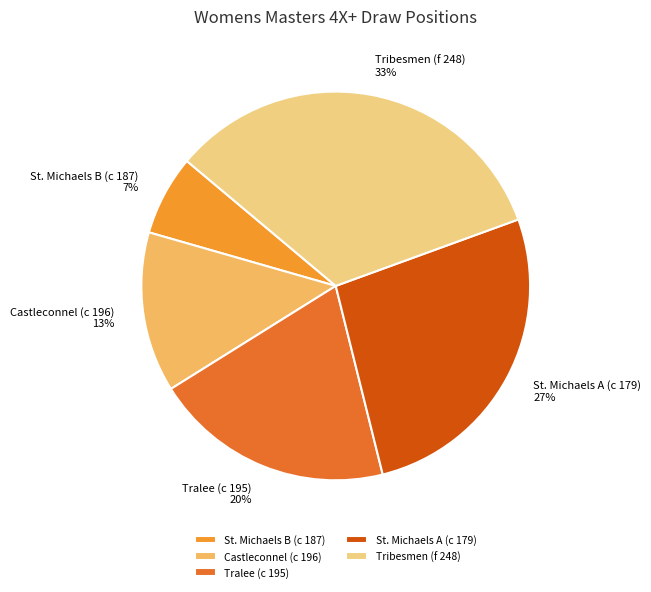

Which slice is the largest?

Tribesmen (f 248)